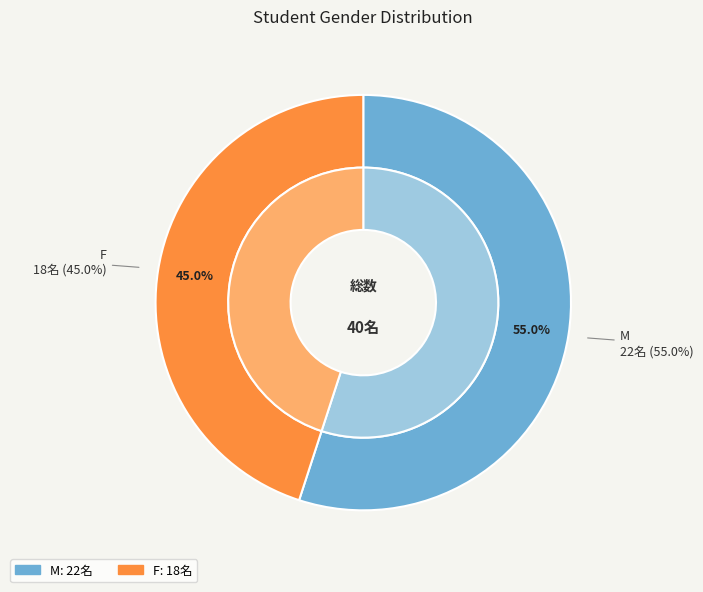

To the nearest percent, what is the difference between the M and F slice percentages?

10%